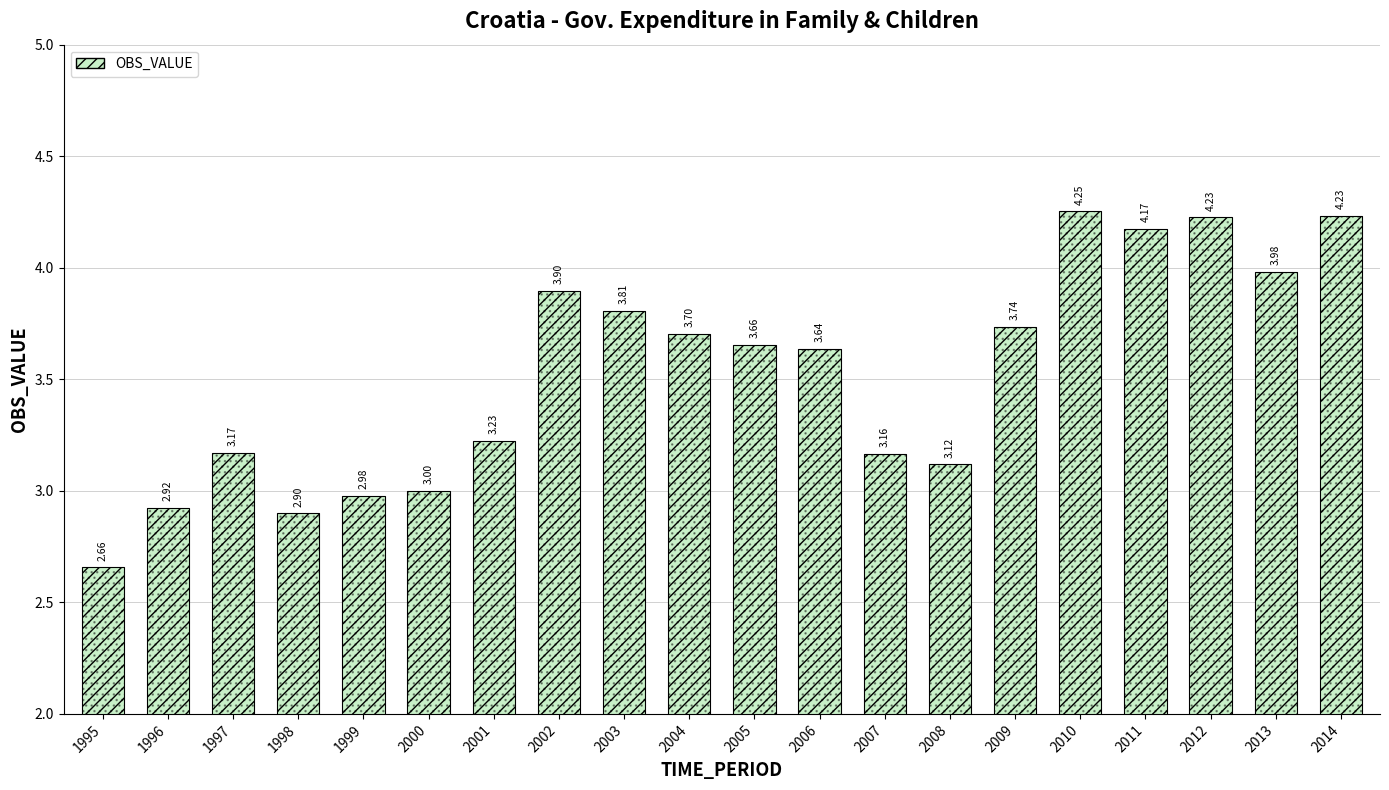

Is it true that the value at 2010 is 2.1?

False